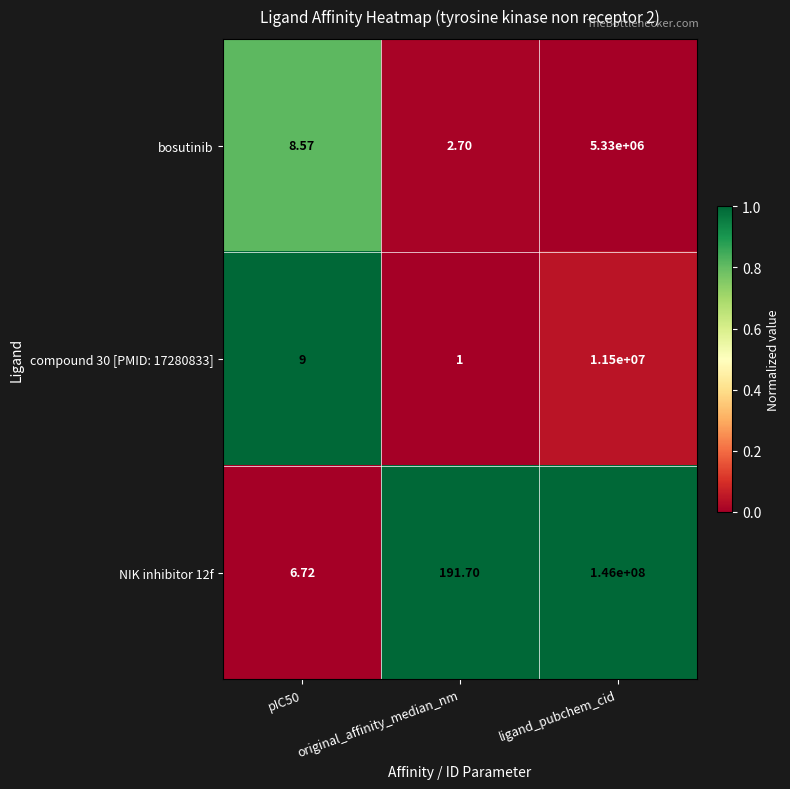

Where is NIK inhibitor 12f nearest to the value 73000003?

original_affinity_median_nm